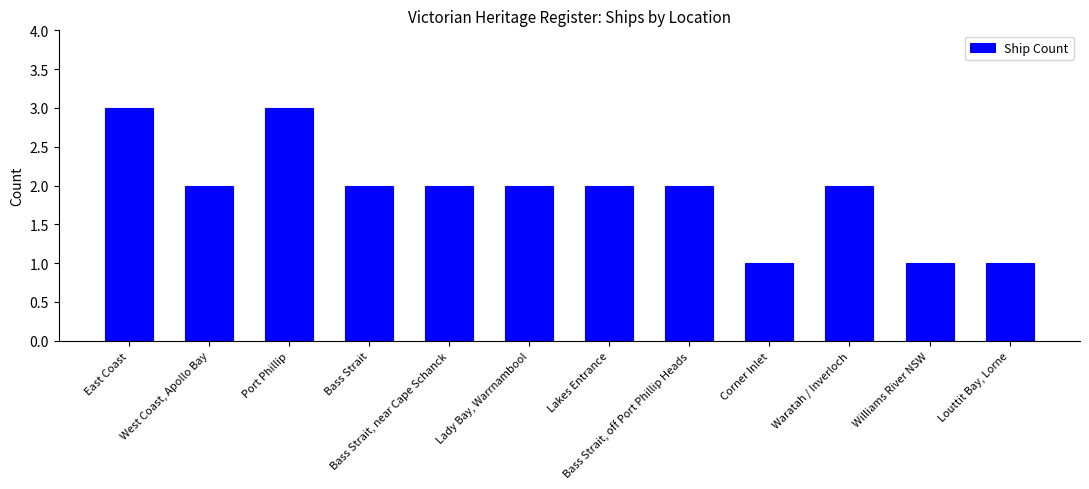

What is the maximum value shown in the chart?

3